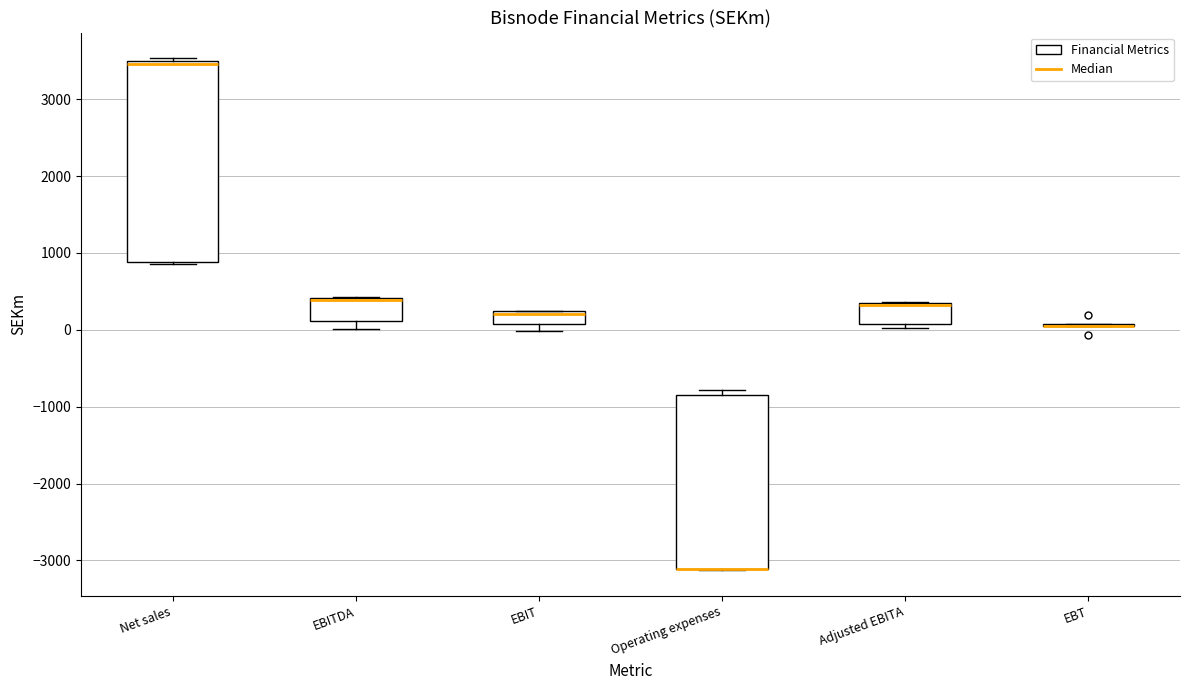

Comparing the boxes themselves (not the whiskers), which one is the tallest?

Net sales